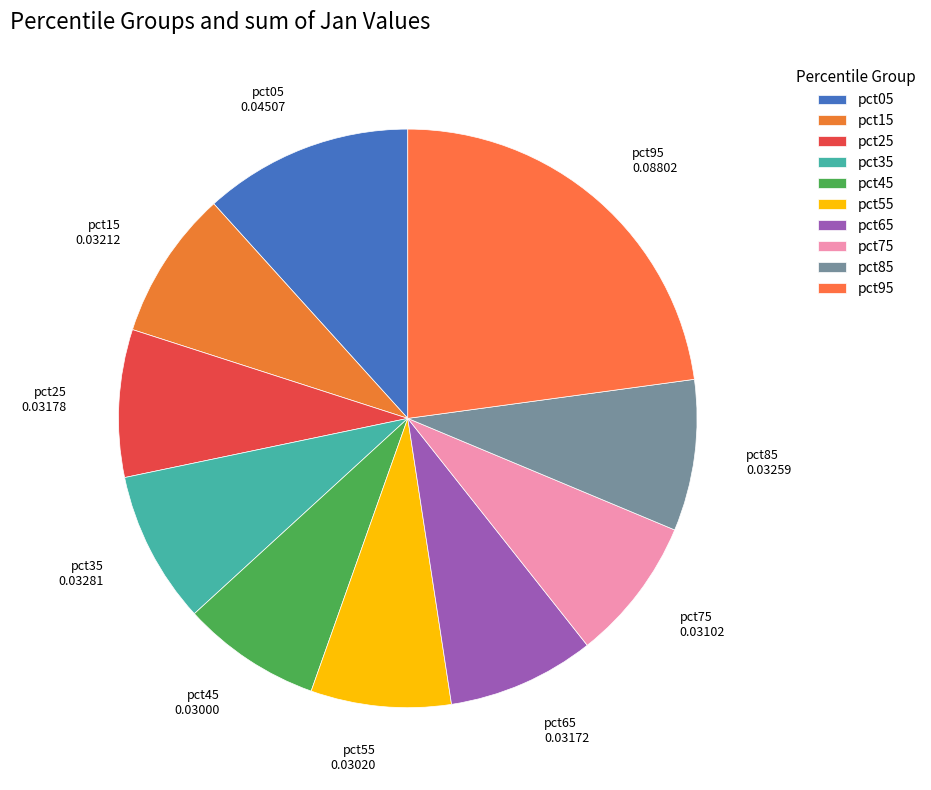

Is there a majority slice in this chart?

No